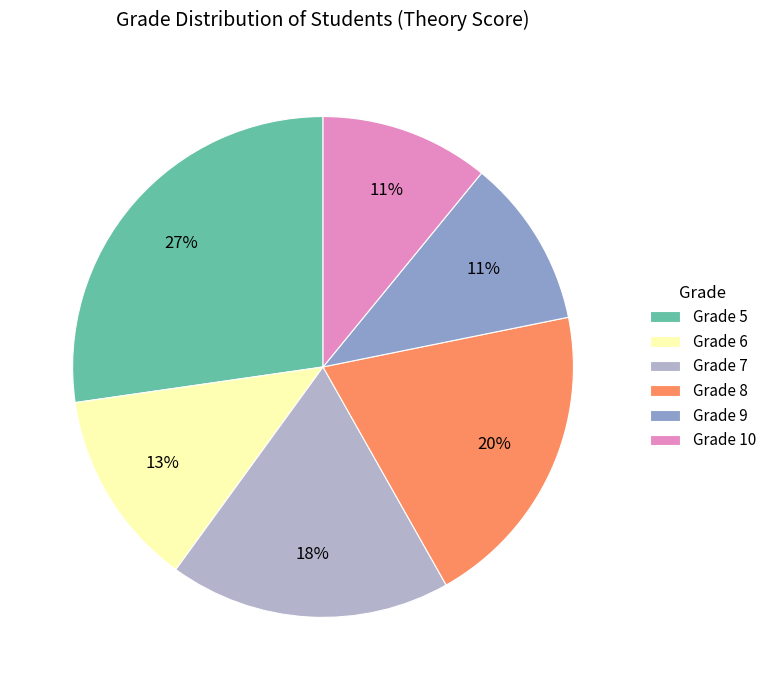

How many segments does this pie chart have?

6